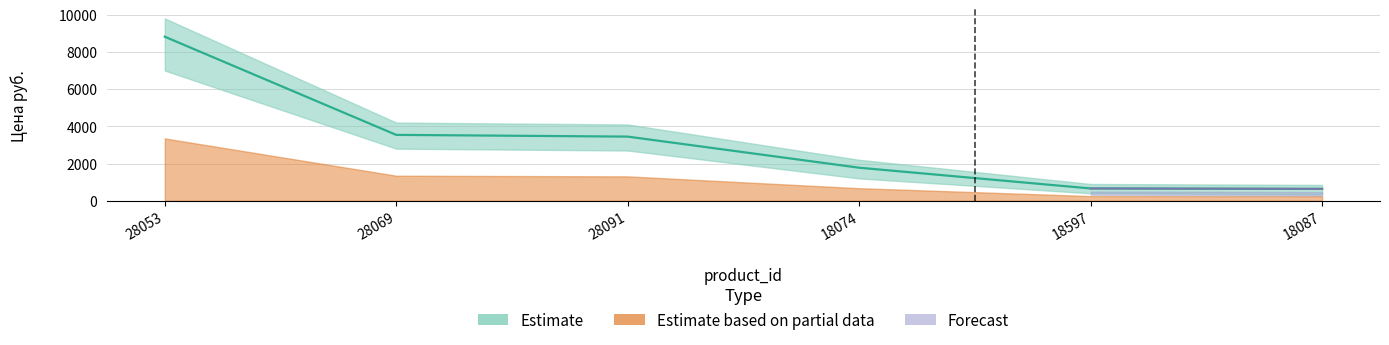

Approximately how many times larger is the value at 28069 compared to 18597?

5.4